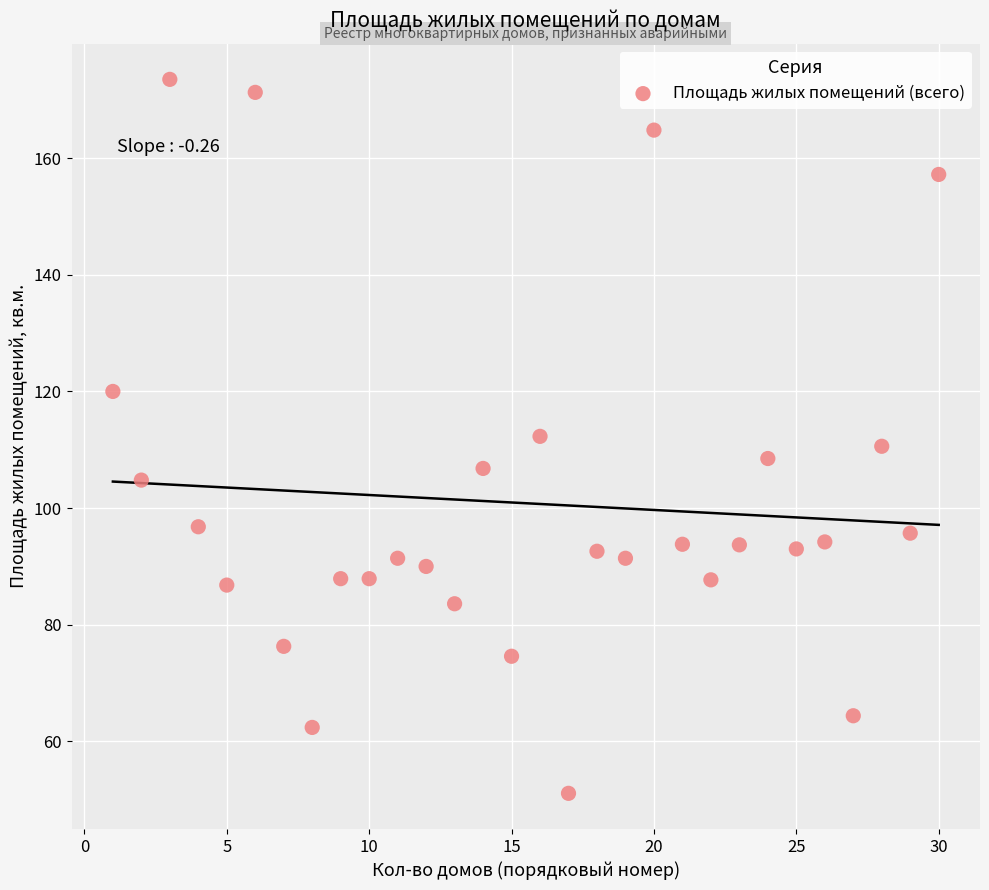

What is the range of Y values (max minus min)?

122.4